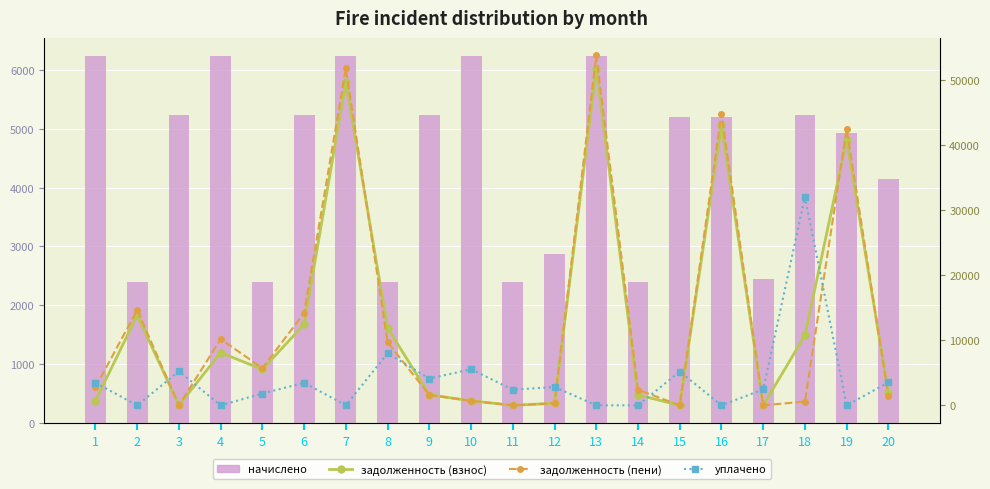

What is the sum of all задолженность (взнос) values?

254623.2